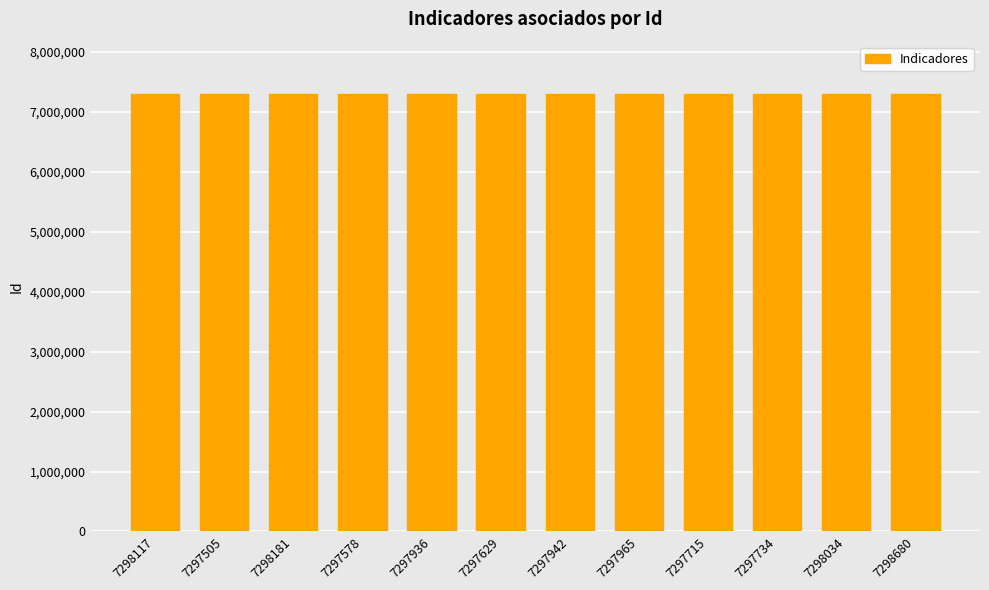

The value at 7298680 is 7298680. True or false?

True